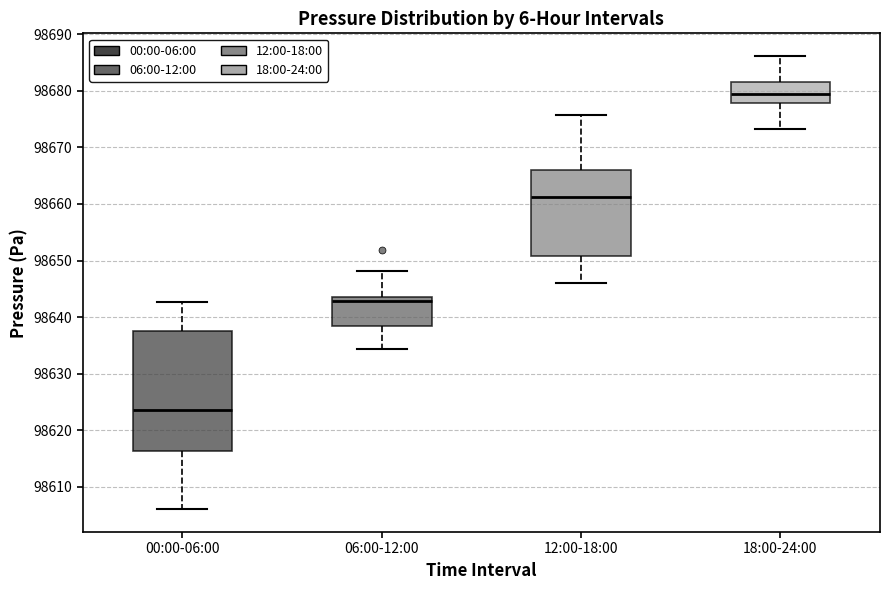

Which box's median line is the highest?

18:00-24:00